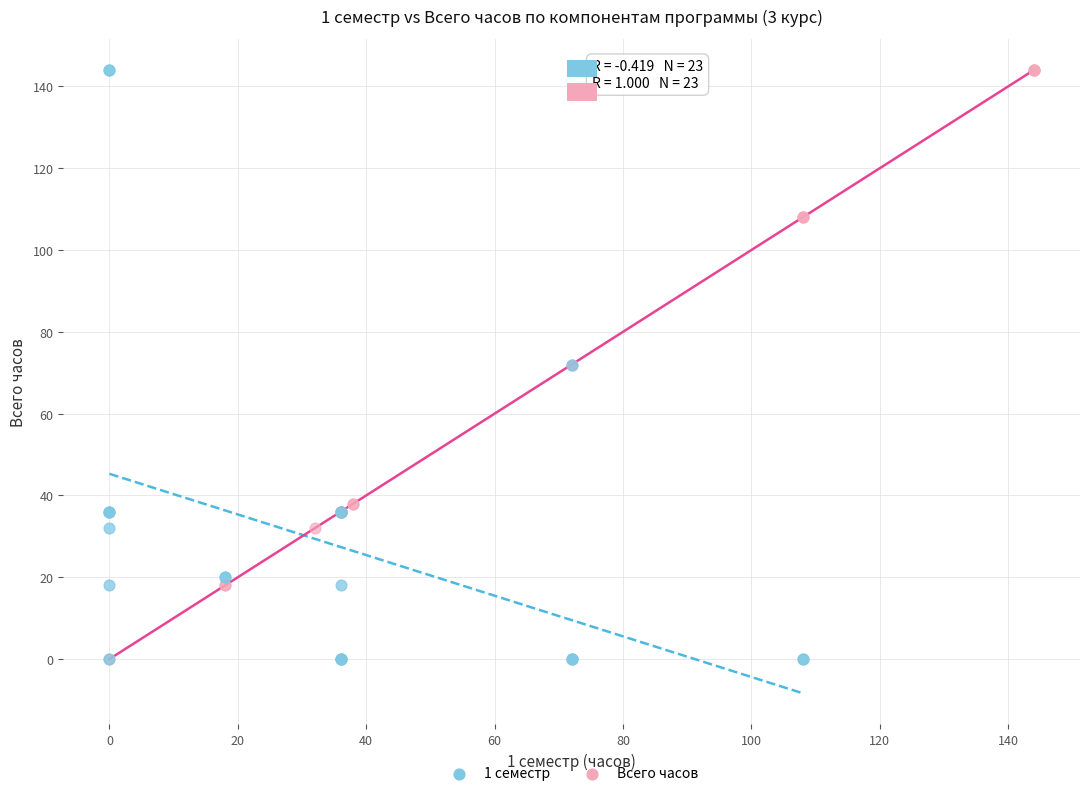

What are all the series names shown in the legend?

1 семестр, Всего часов